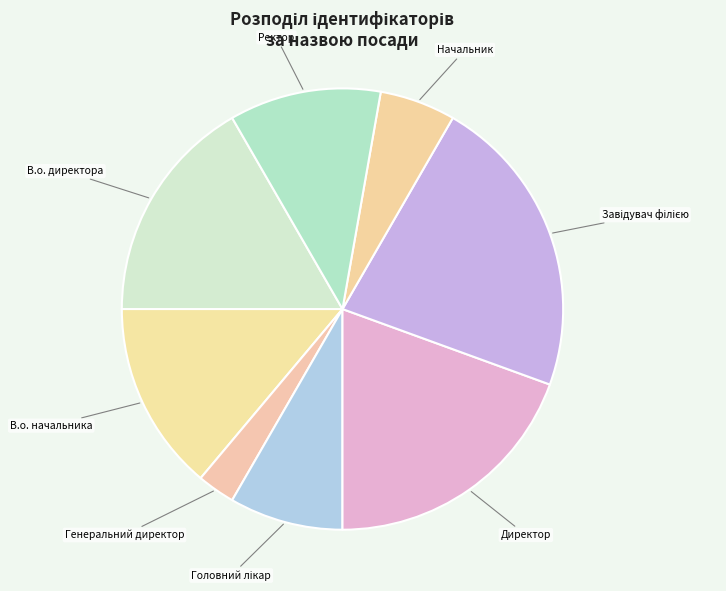

Does Директор represent more than half of the total?

No